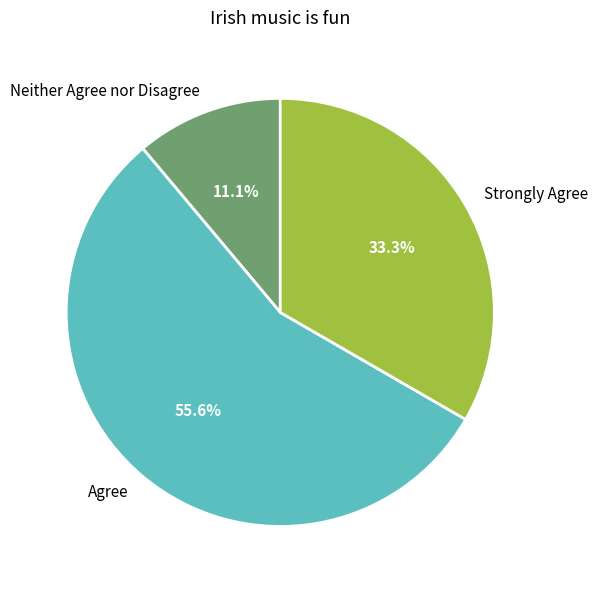

To the nearest percent, what percentage of the pie is Strongly Agree?

33%